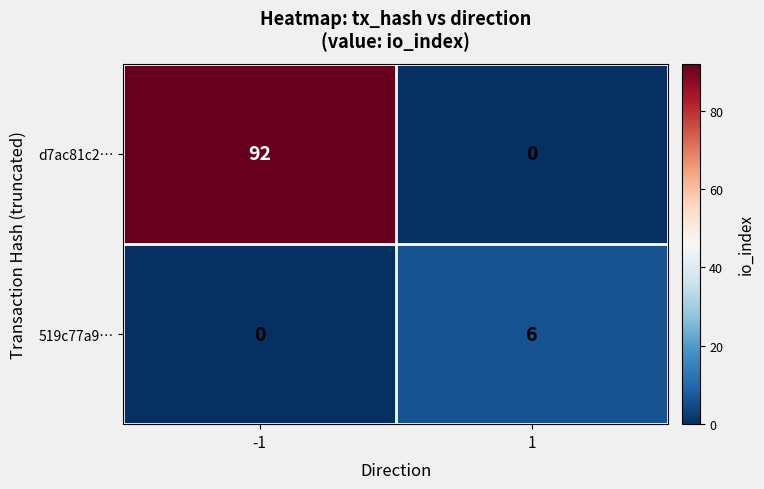

Reading right to left, what are all the values shown in this chart?

d7ac81c2…: 1=0	-1=92
519c77a9…: 1=6	-1=0